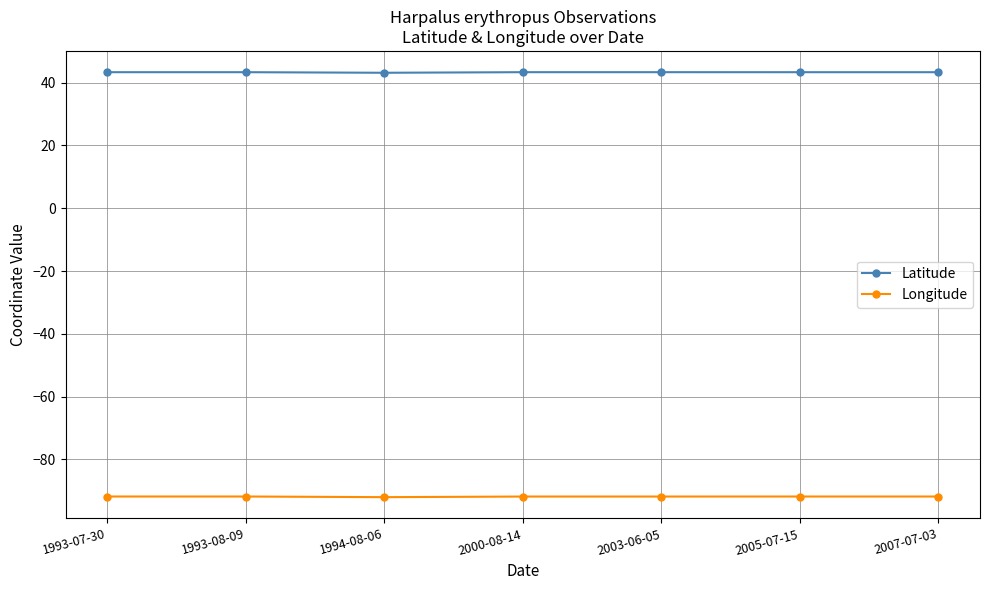

What is the label of the 1st point from the right?

2007-07-03